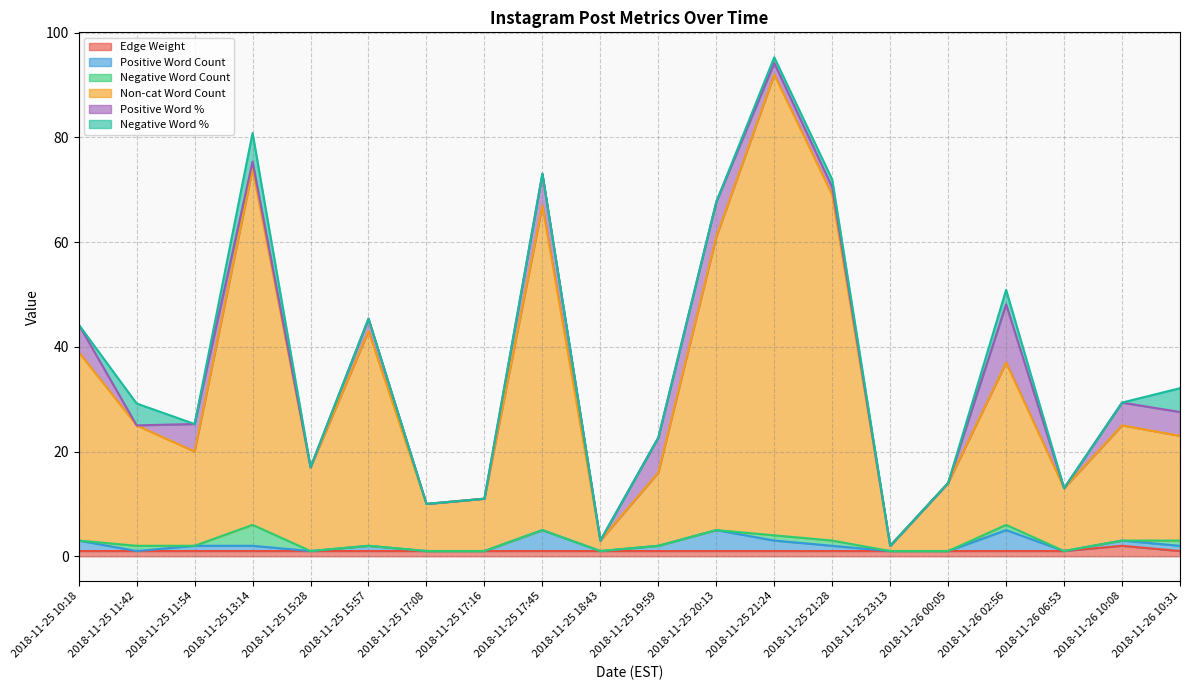

Does the chart have visible grid lines?

Yes